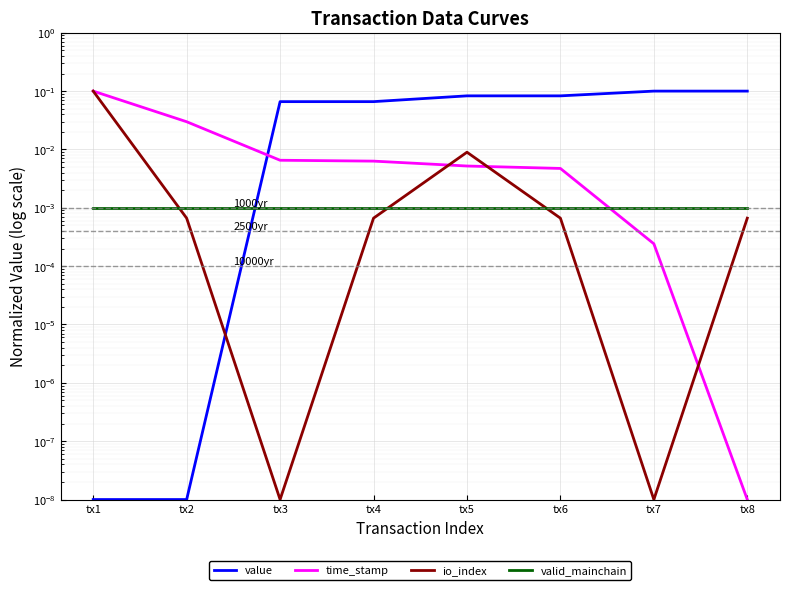

Rank the series by their maximum value, from highest to lowest.

value, time_stamp, io_index, valid_mainchain